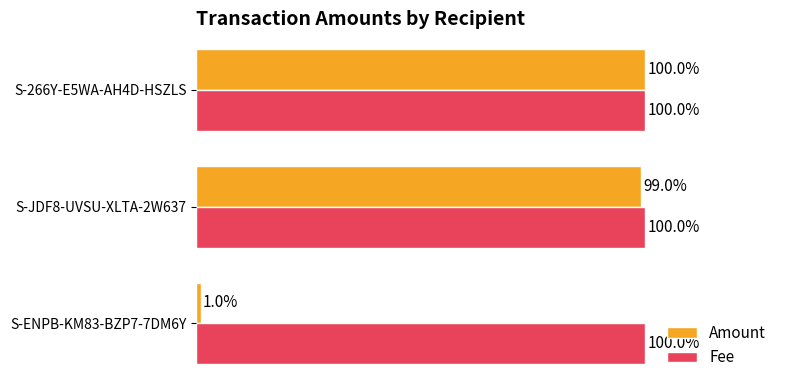

Which series changed the most between S-JDF8-UVSU-XLTA-2W637 and S-266Y-E5WA-AH4D-HSZLS?

Amount